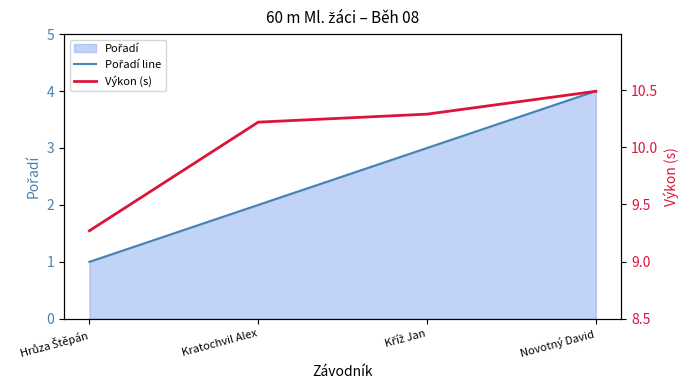

Where does the Pořadí line series first go above 3?

Novotný David